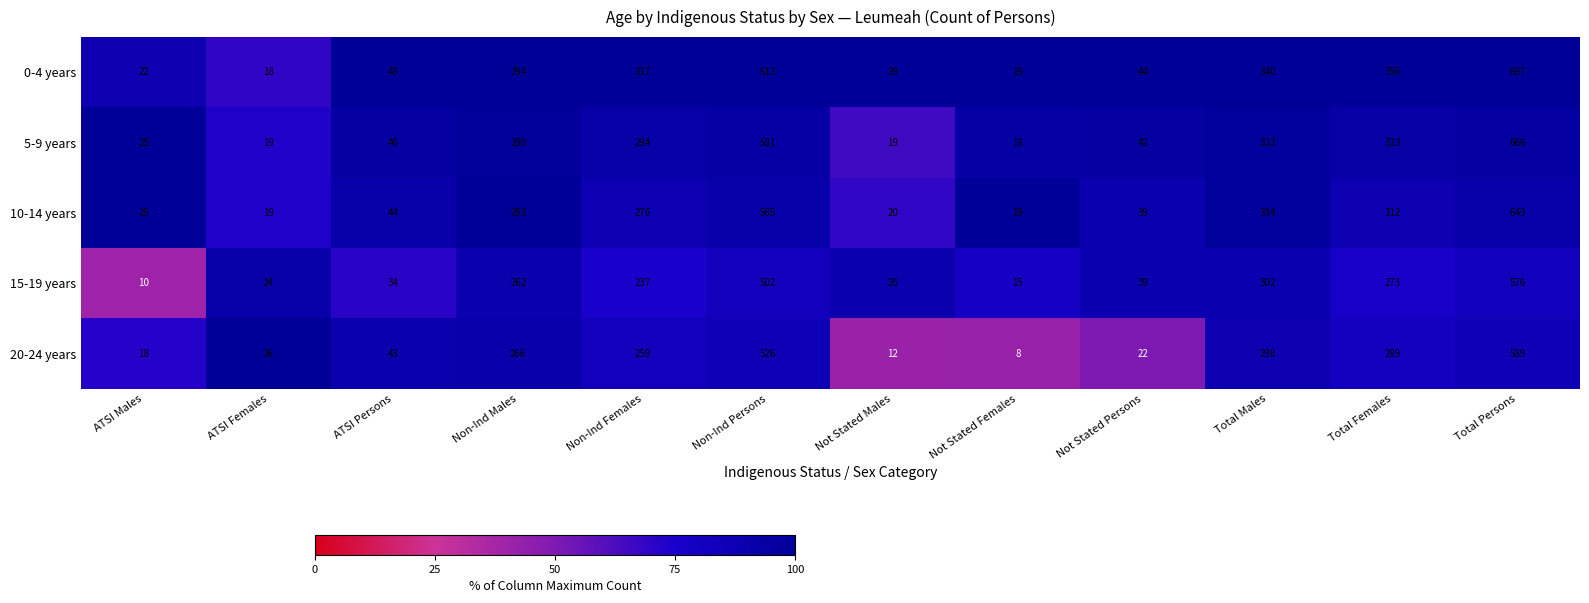

Rank the series by their maximum value, from highest to lowest.

0-4 years, 5-9 years, 10-14 years, 20-24 years, 15-19 years